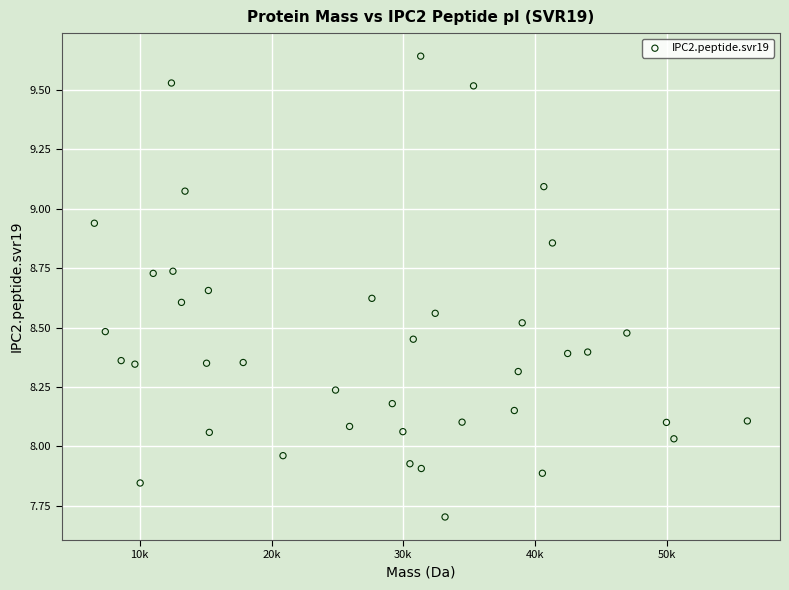

What is the range of X values (max minus min)?

49539.5